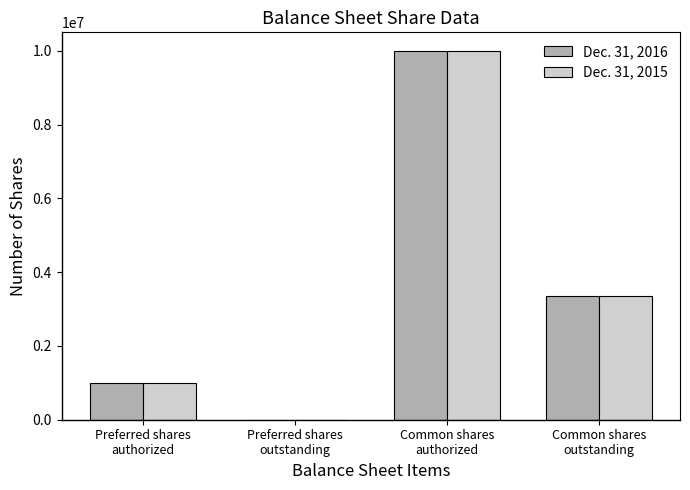

How many values in Dec. 31, 2015 are above zero?

3